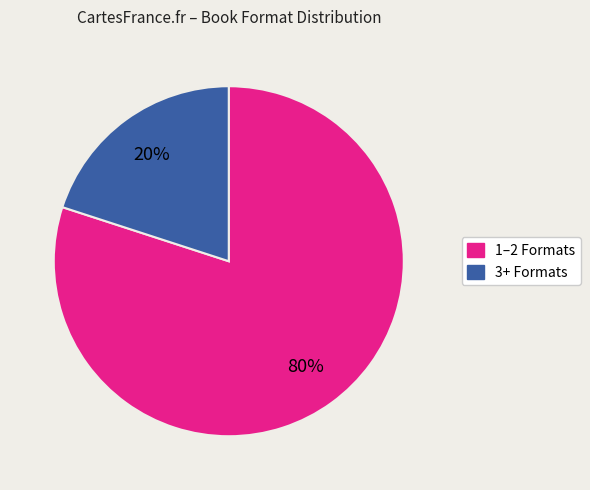

To the nearest percent, what is the average slice percentage?

50%